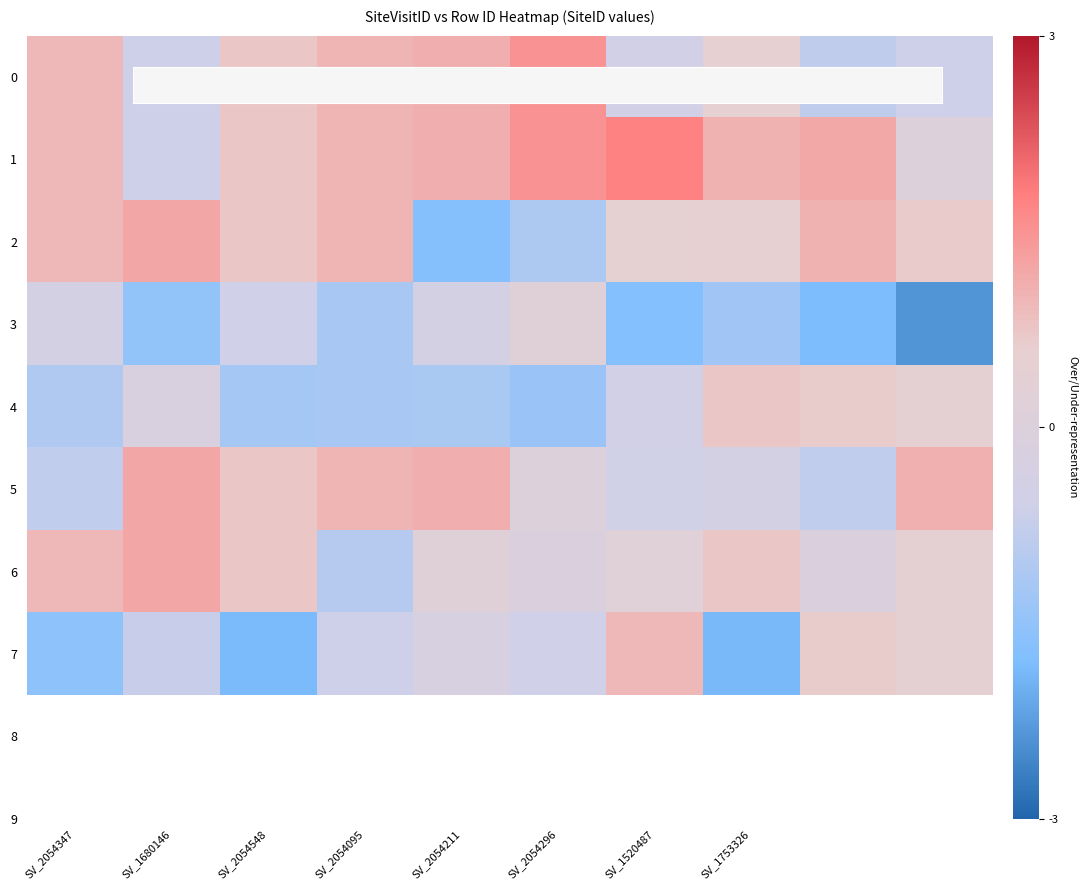

Which series has the largest total across all categories?

1